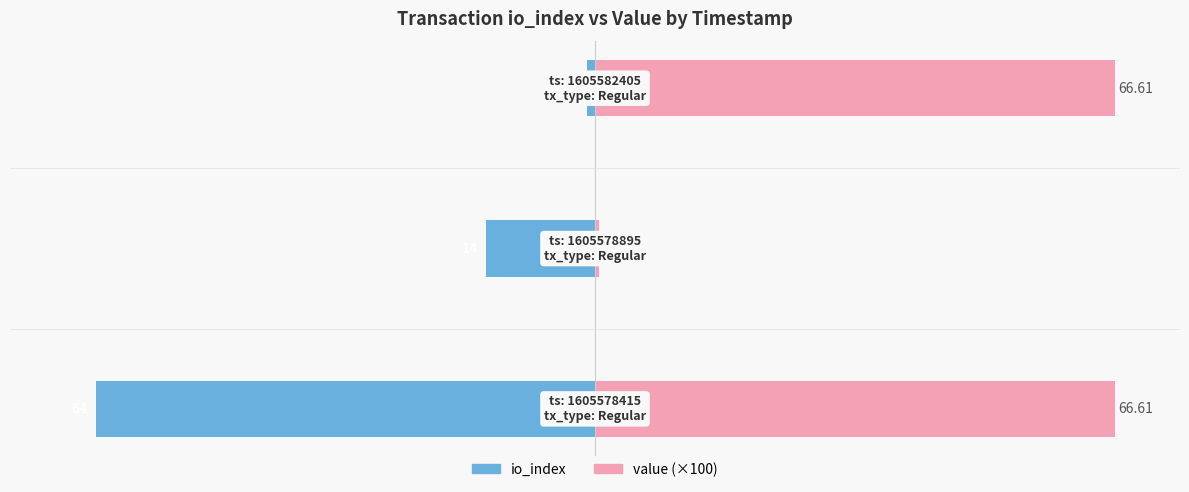

Does the chart contain any negative values?

Yes